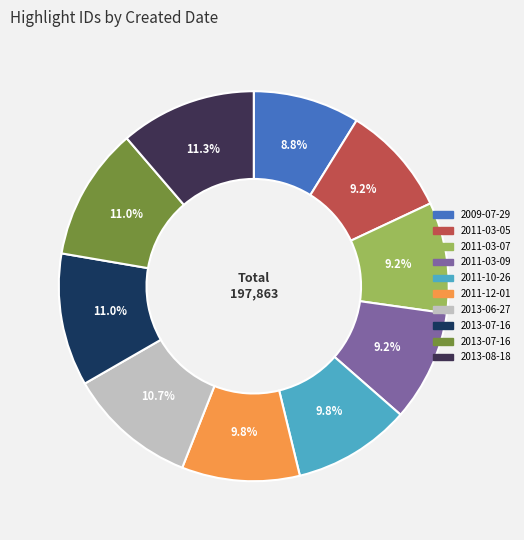

Is there a majority slice in this chart?

No